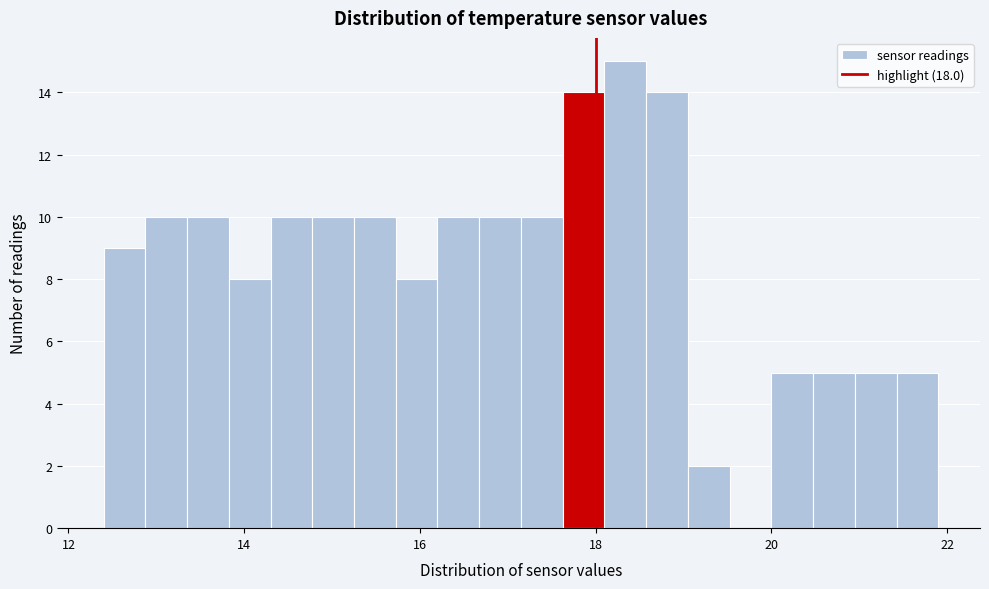

Around what value on the x-axis is the tallest bar? Give the approximate position of its centre, as read against the axis.

18.4